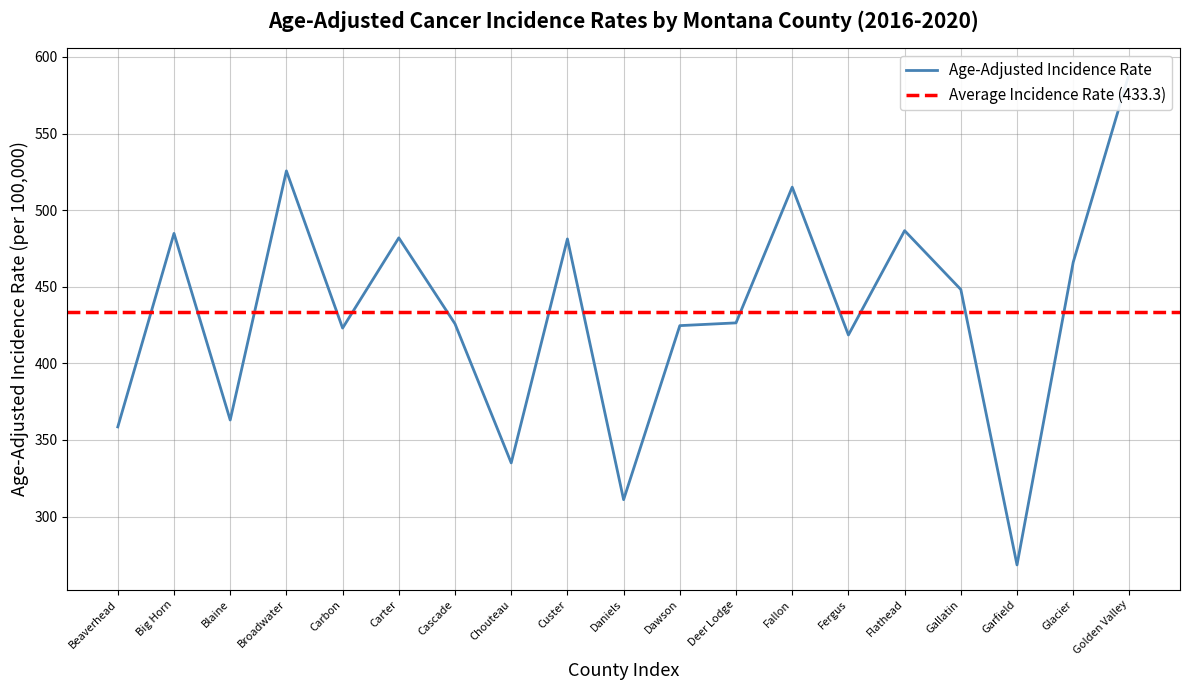

Where does the data first go above 426?

Big Horn